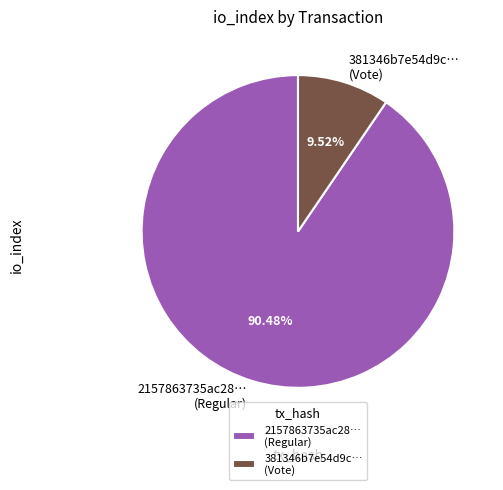

Is there a majority slice in this chart?

Yes